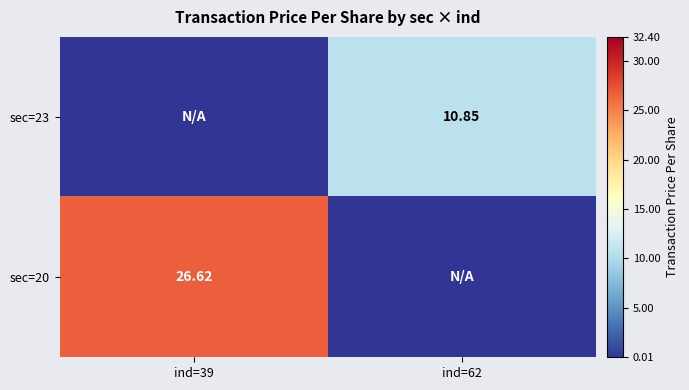

Which series has the largest total across all categories?

sec=20